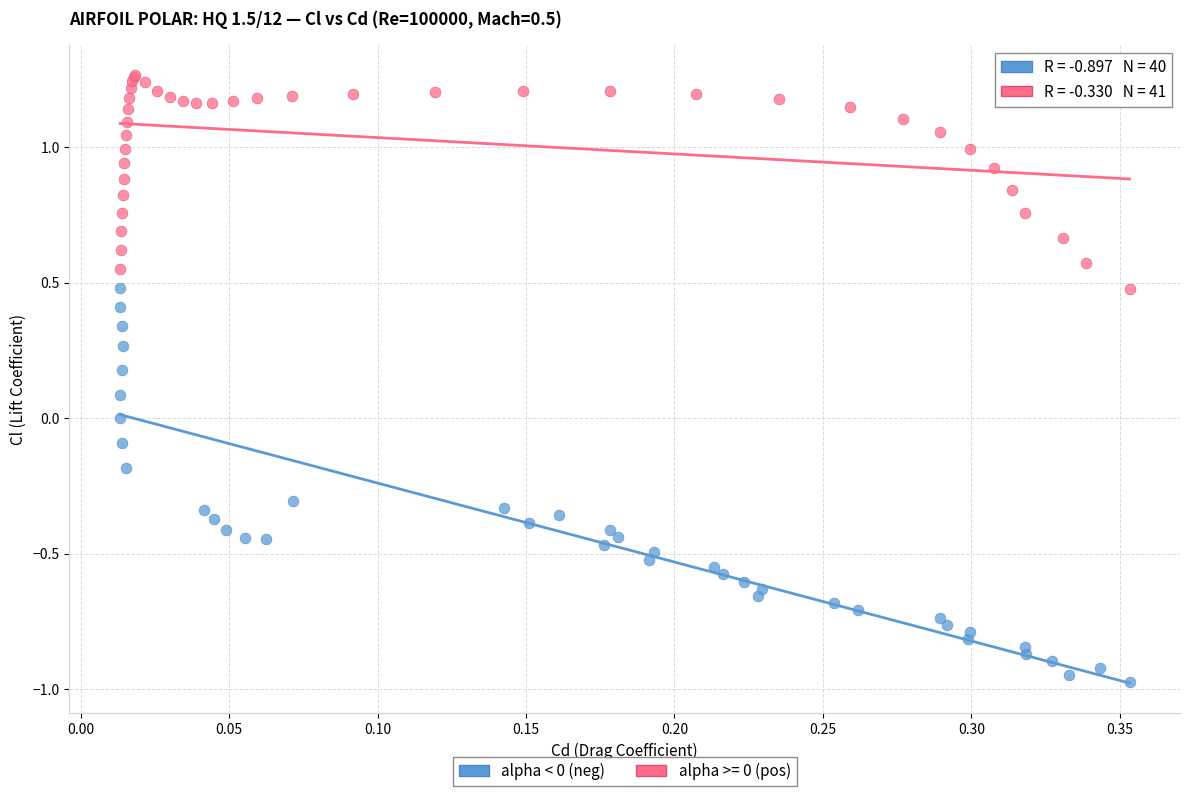

Which series reaches the minimum Y coordinate?

alpha < 0 (neg)